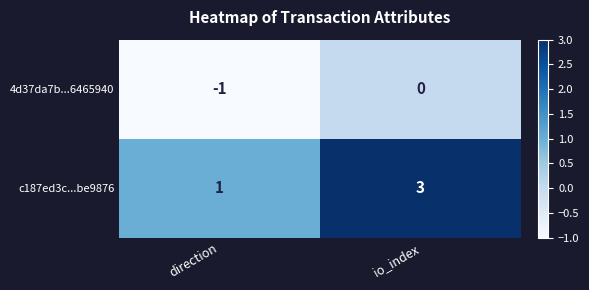

What is the minimum value shown in the chart?

-1